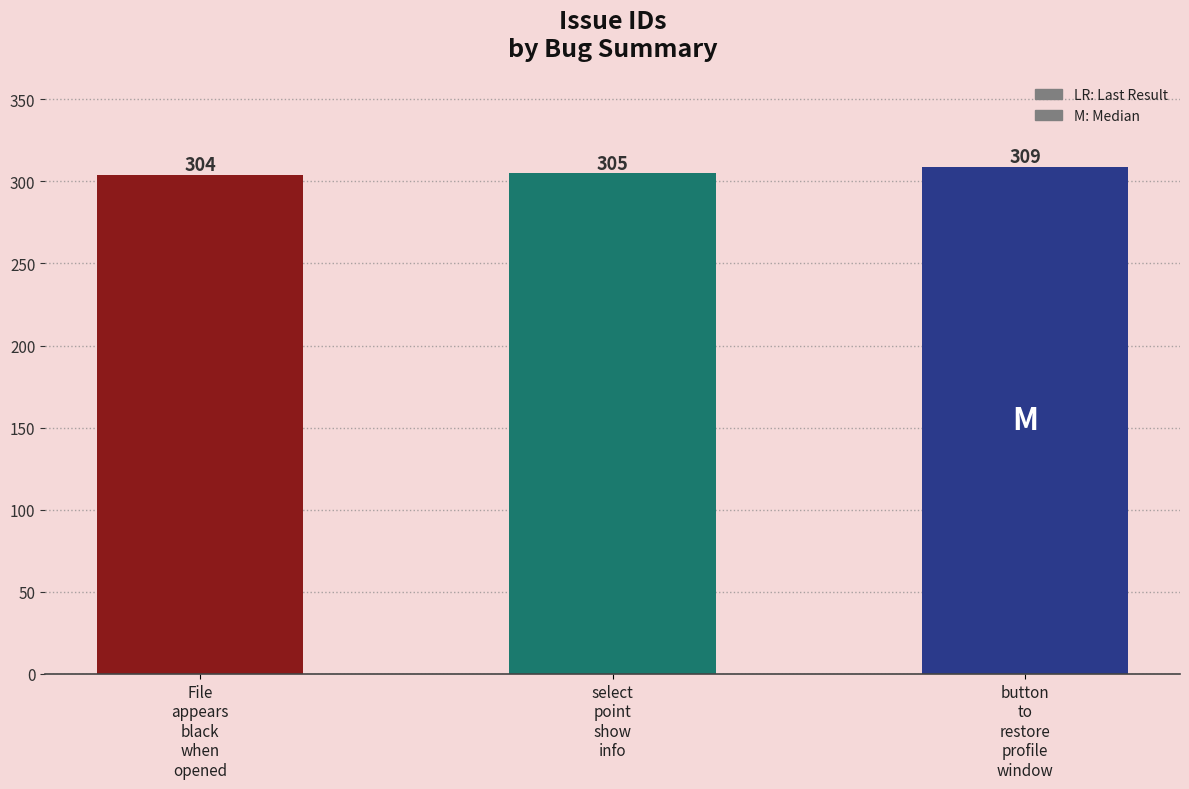

List the labels in order of value, largest first.

button
to
restore
profile
window, select
point
show
info, File
appears
black
when
opened